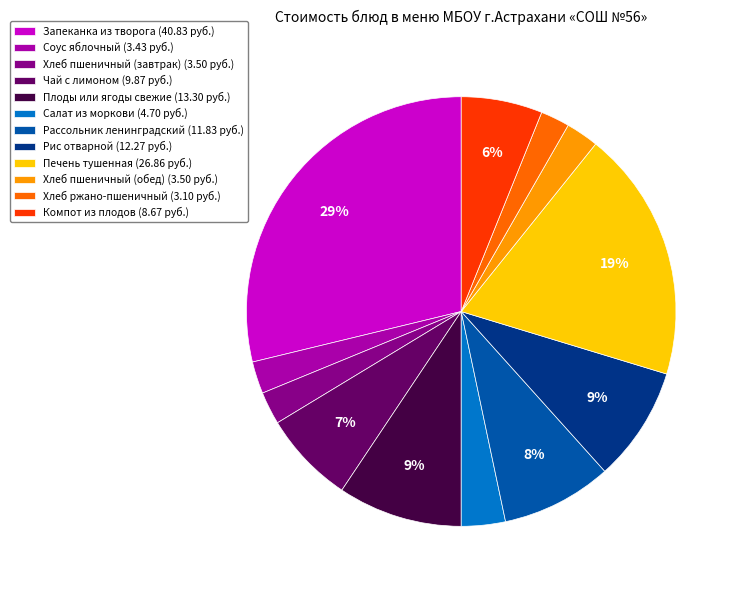

Between Рассольник ленинградский (11.83 руб.) and Запеканка из творога (40.83 руб.), which is larger?

Запеканка из творога (40.83 руб.)